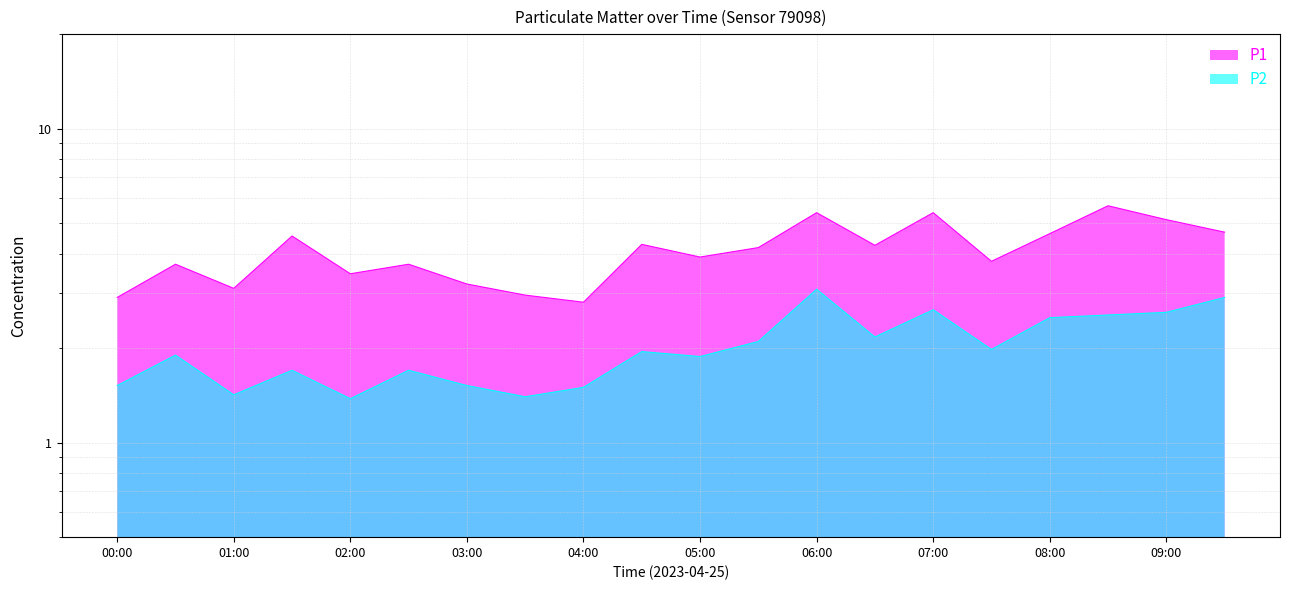

How many interior local valleys does the P1 series have?

6